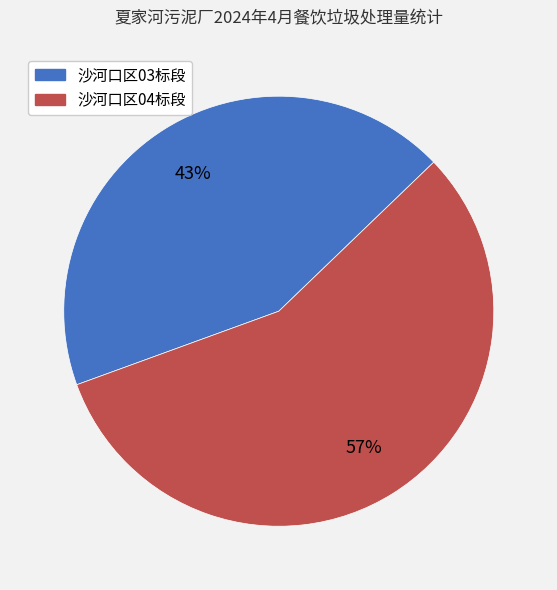

Which category accounts for the majority?

沙河口区04标段